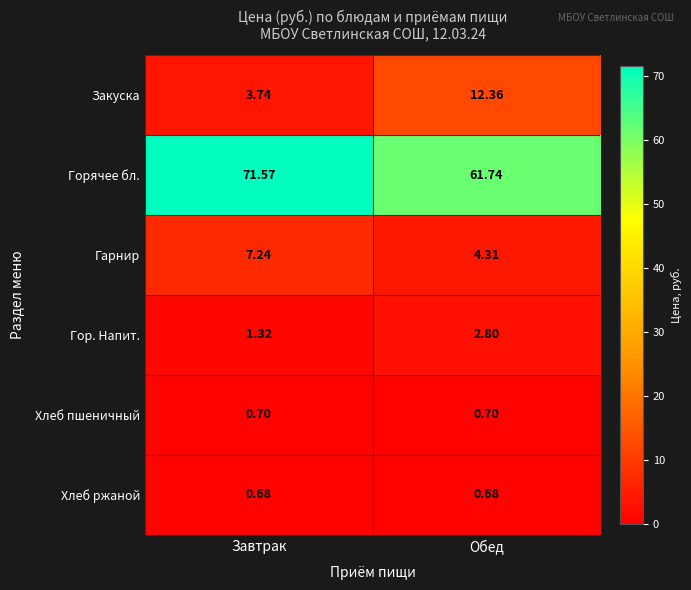

At which category does the chart reach its peak across all series?

Завтрак